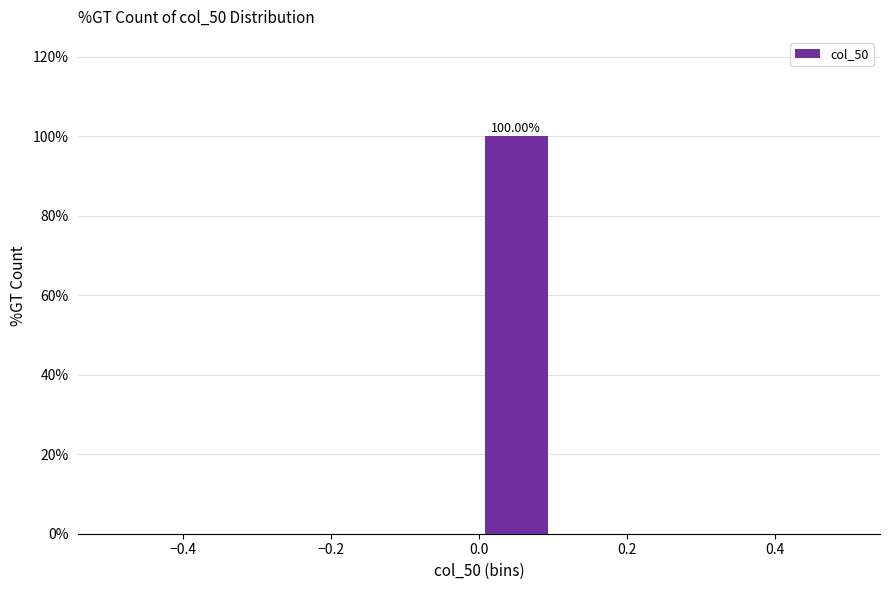

Over which range of the x-axis is the bar tallest?

0.0 to 0.1